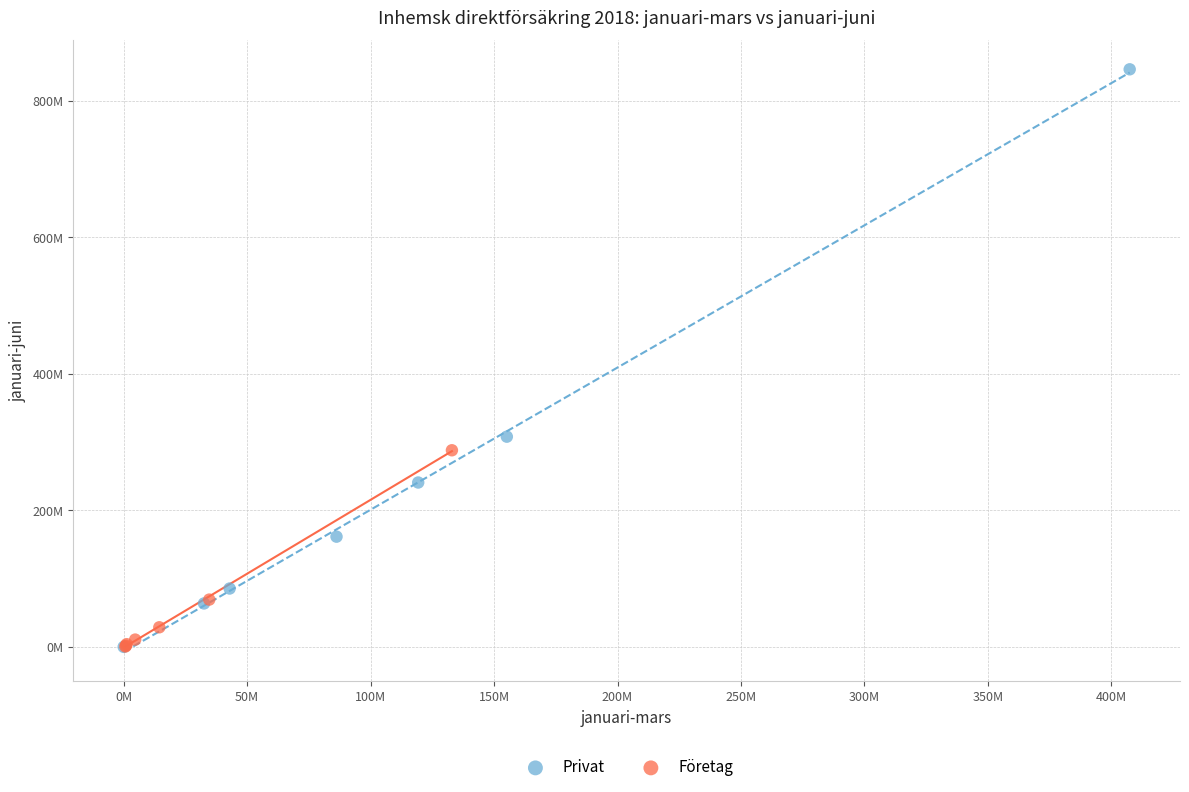

What are all the series names shown in the legend?

Privat, Företag